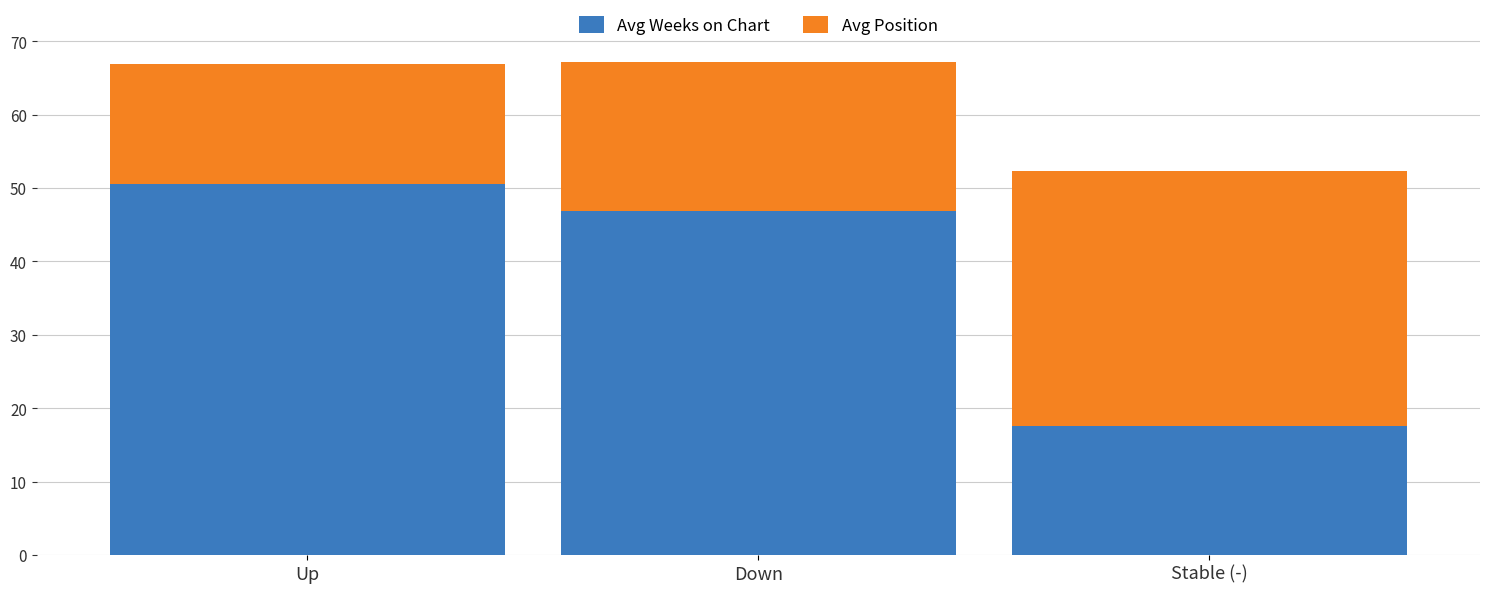

What is the difference between the maximum and minimum values in the Avg Weeks on Chart series?

32.9